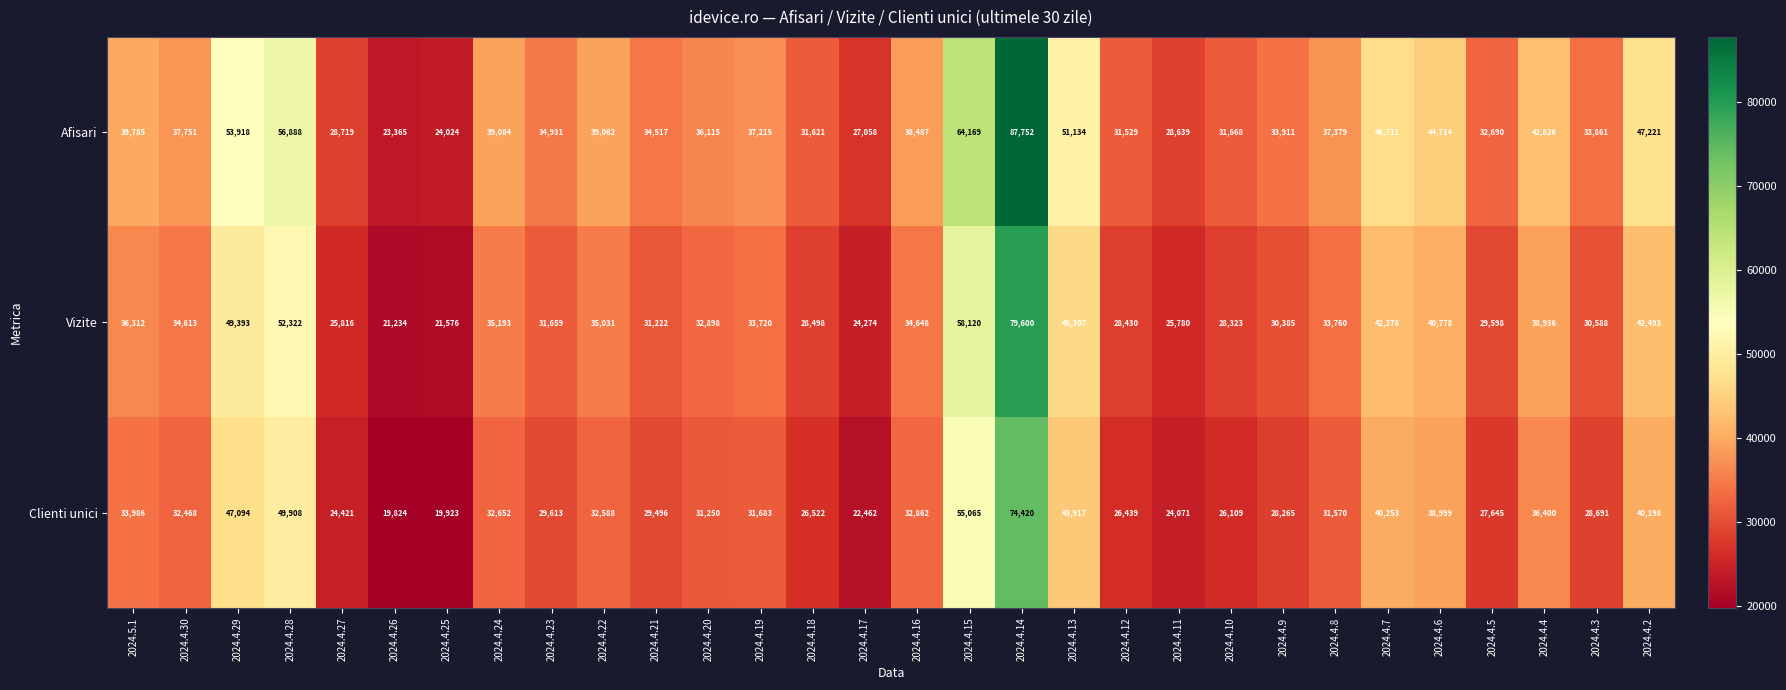

List the series in order of their overall mean, highest first.

Afisari, Vizite, Clienti unici